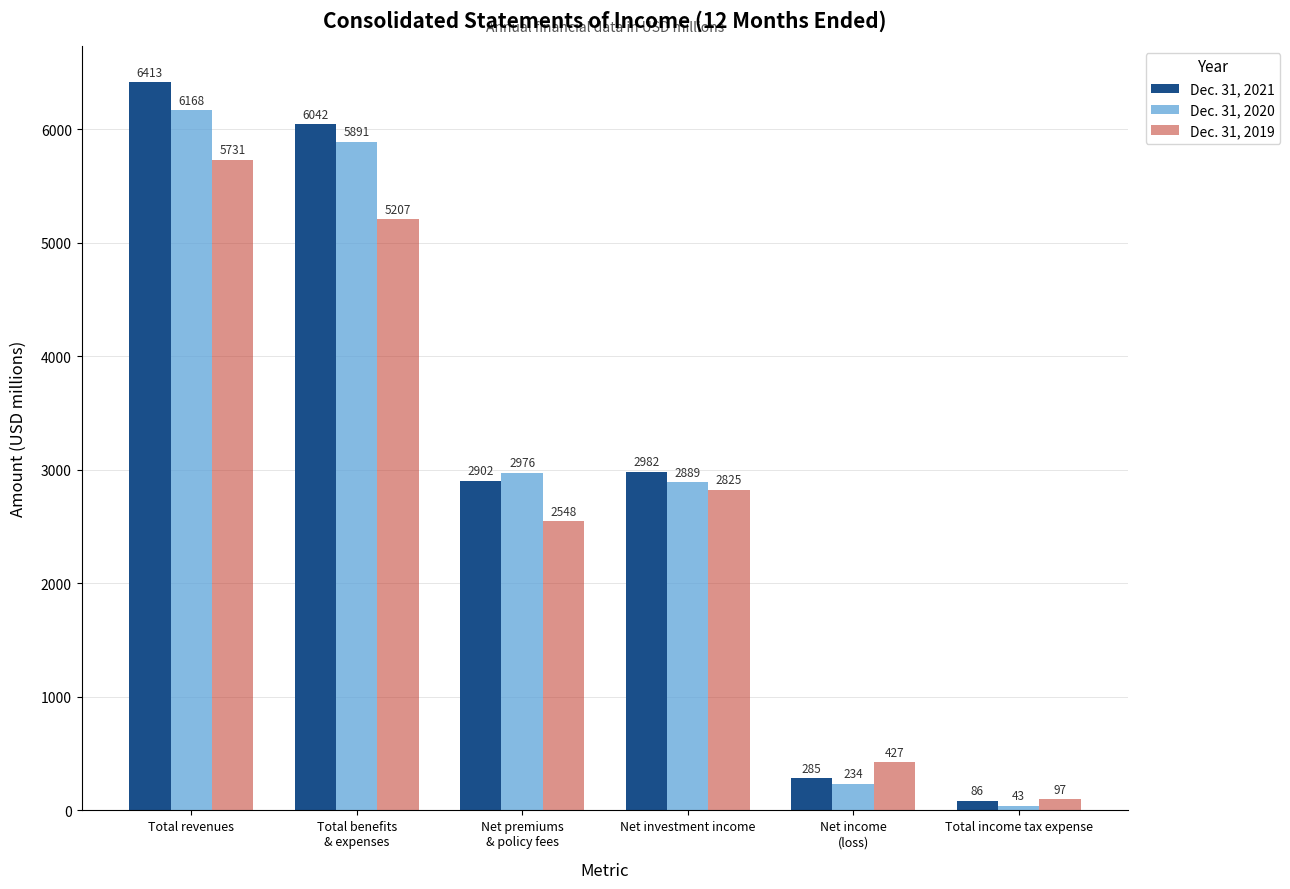

Does the chart contain stacked bars?

No